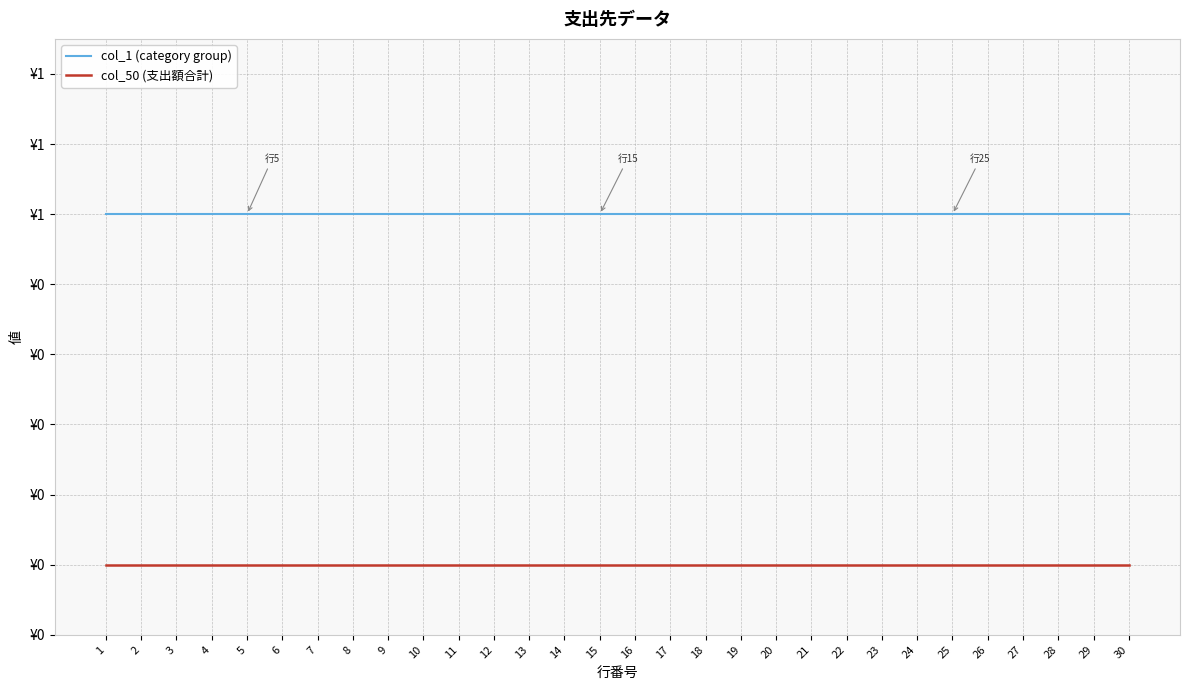

True or false: col_50 (支出額合計) and col_1 (category group) cross at least once.

False